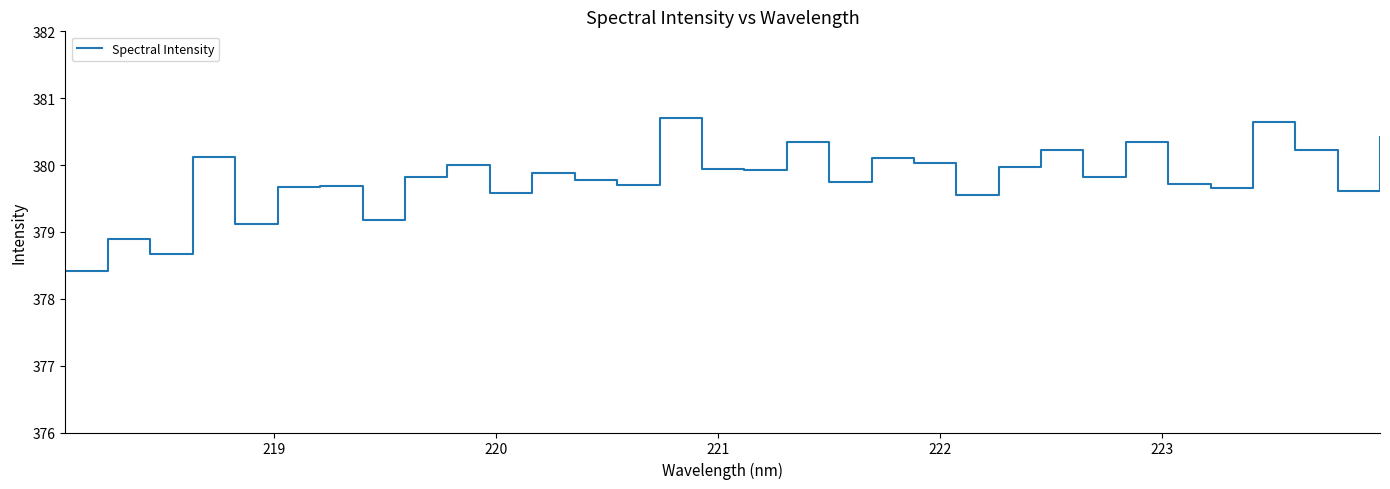

What is the difference between the maximum and minimum values?

2.3